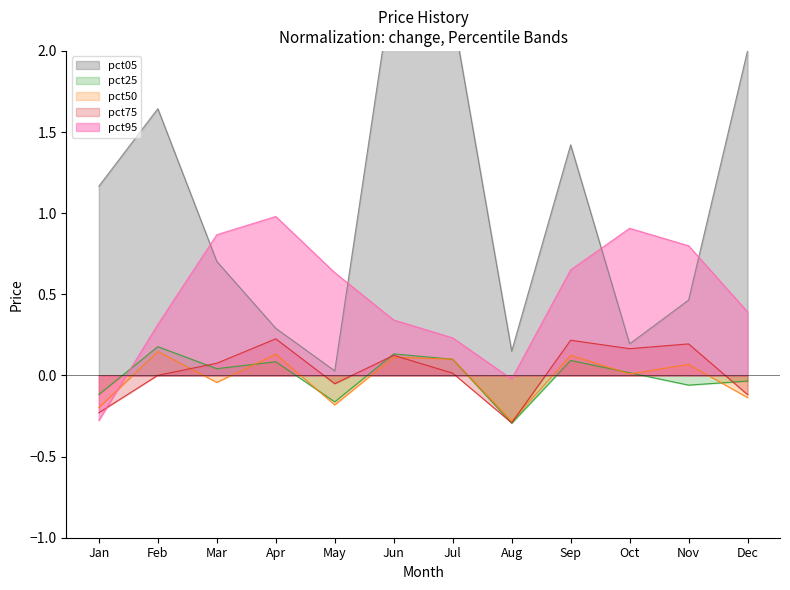

True or false: pct25 has a value of 0.3 at Feb.

False